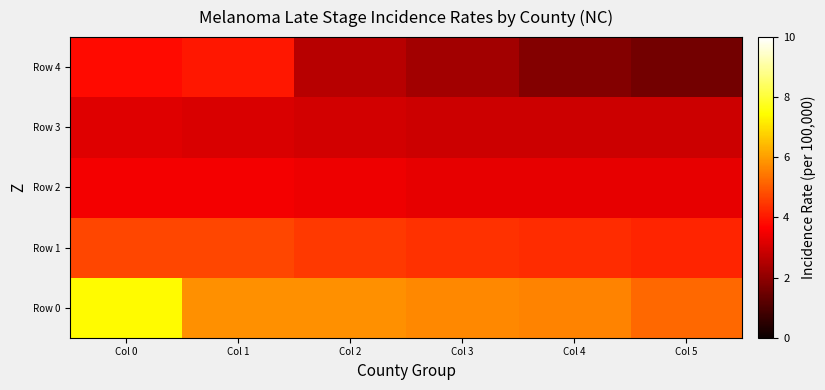

Reading left to right, list all the values displayed in this chart.

Row 0: Col 0=7.4	Col 1=5.8	Col 2=5.8	Col 3=5.7	Col 4=5.6	Col 5=5.2
Row 1: Col 0=4.7	Col 1=4.7	Col 2=4.5	Col 3=4.4	Col 4=4.3	Col 5=4.2
Row 2: Col 0=3.5	Col 1=3.5	Col 2=3.4	Col 3=3.3	Col 4=3.3	Col 5=3.3
Row 3: Col 0=3.2	Col 1=3.1	Col 2=3.0	Col 3=2.9	Col 4=2.9	Col 5=2.9
Row 4: Col 0=3.8	Col 1=4.0	Col 2=2.6	Col 3=2.3	Col 4=1.8	Col 5=1.6